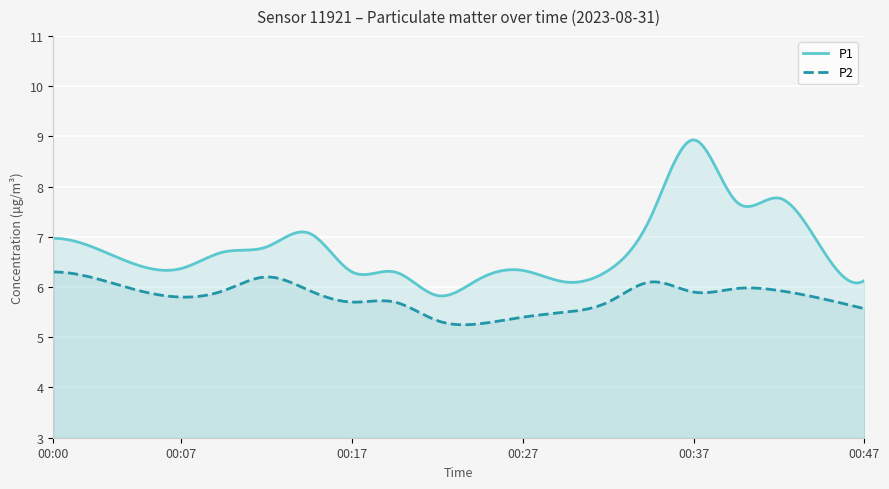

The P2 series shows 5.3 at 00:25. True or false?

True